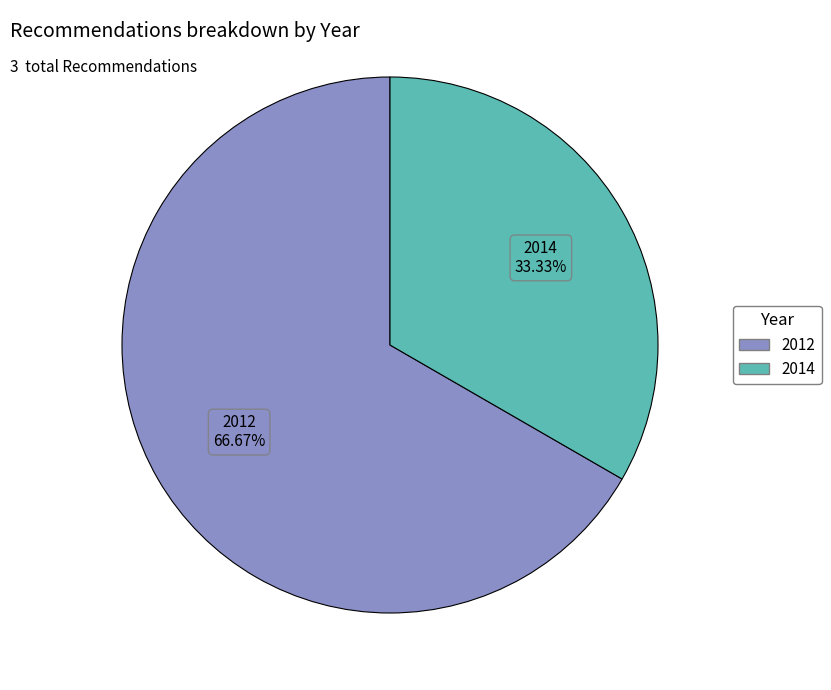

Does any single category account for the majority?

Yes